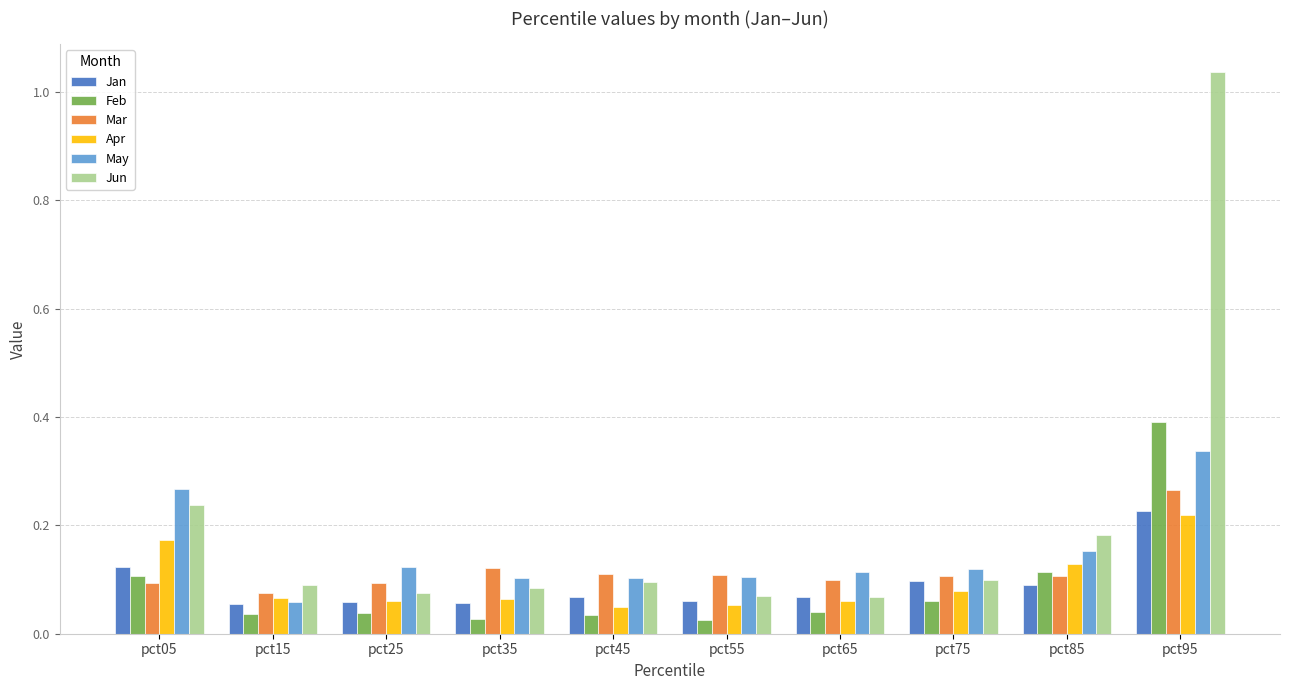

How many bars are there in total?

60